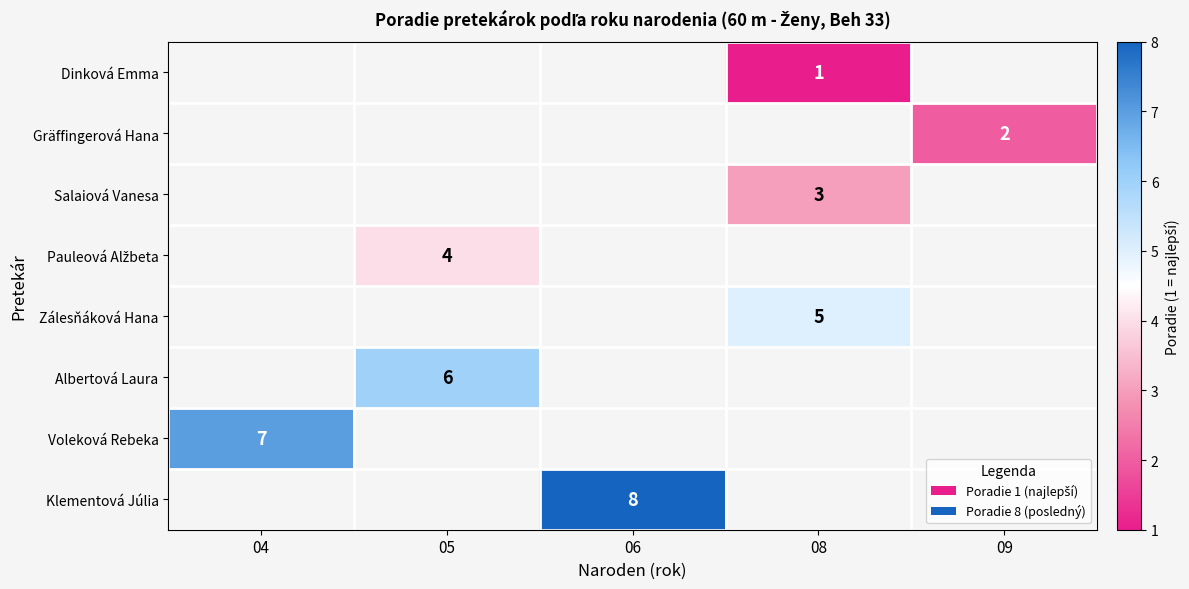

The Salaiová Vanesa series shows 2 at 08. True or false?

False